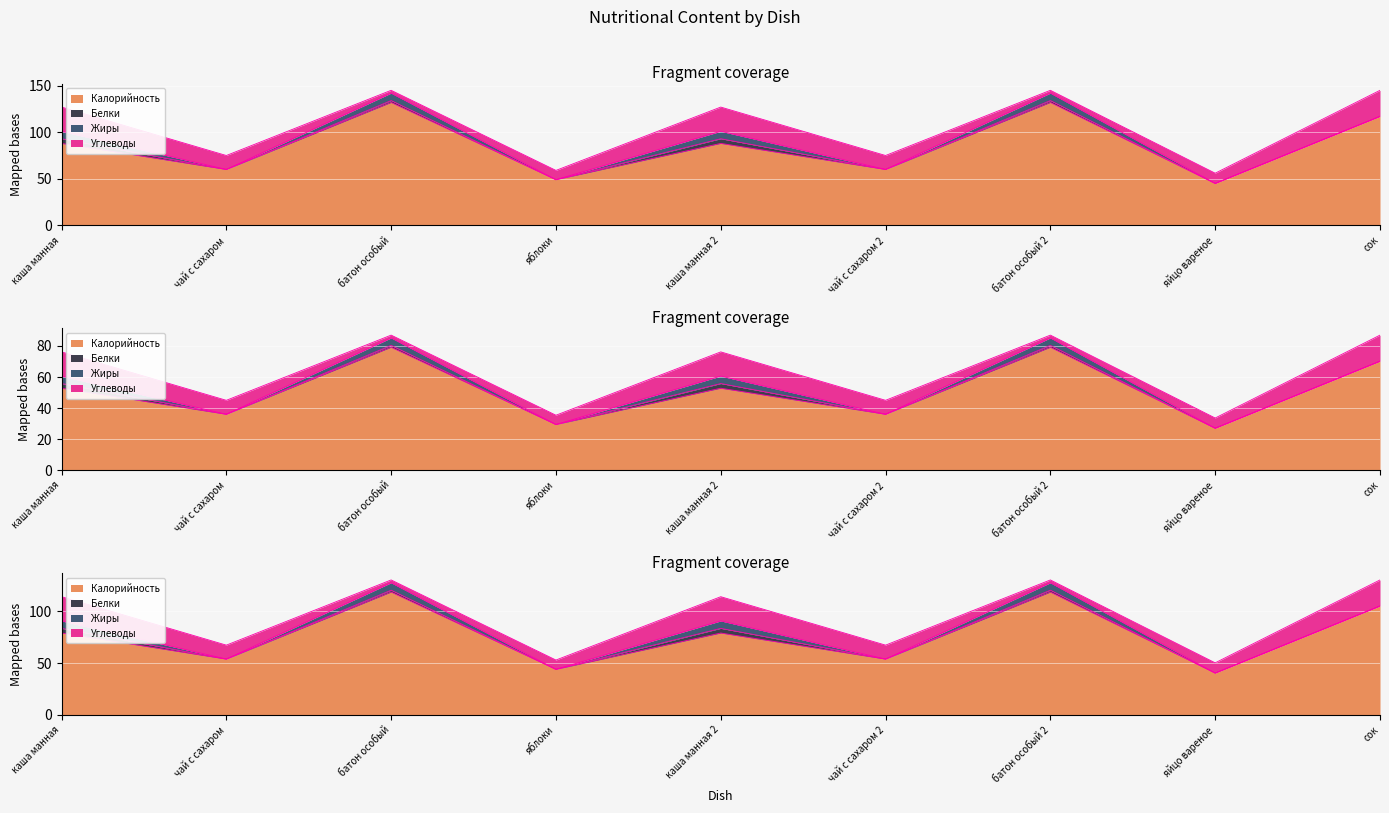

What is the difference between the Калорийность values at яблоки and каша манная 2?

39